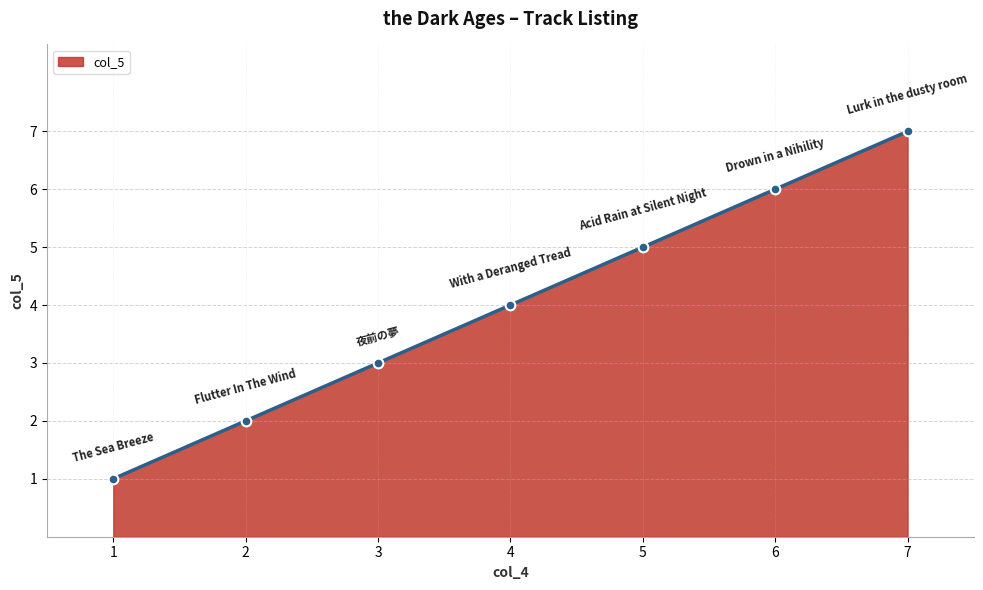

Rank the categories by value from lowest to highest.

1, 2, 3, 4, 5, 6, 7